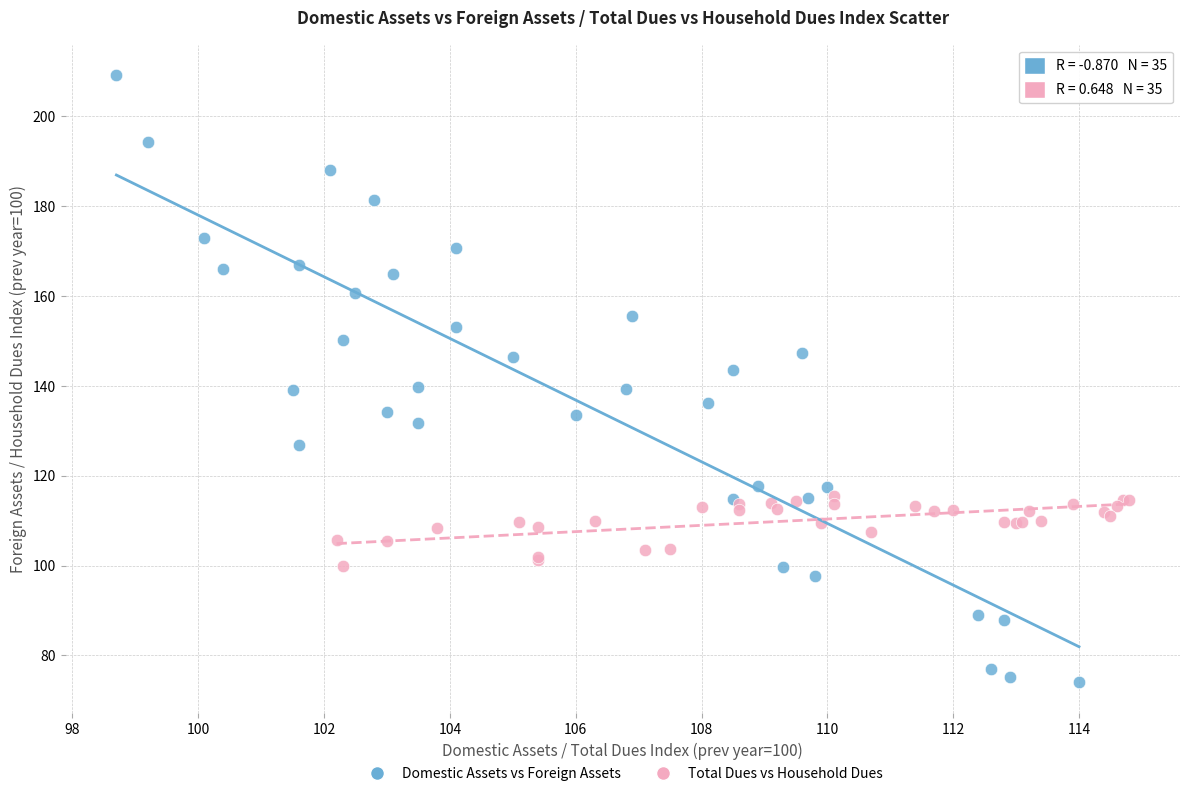

What are all the series names shown in the legend?

Domestic Assets vs Foreign Assets, Total Dues vs Household Dues